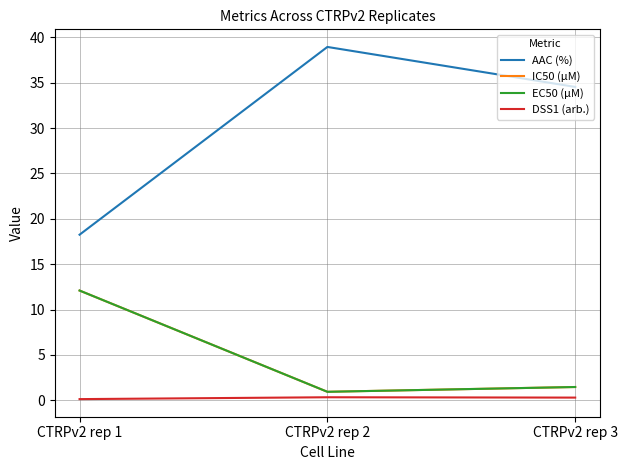

At which category is the sum across all series the highest?

CTRPv2 rep 1